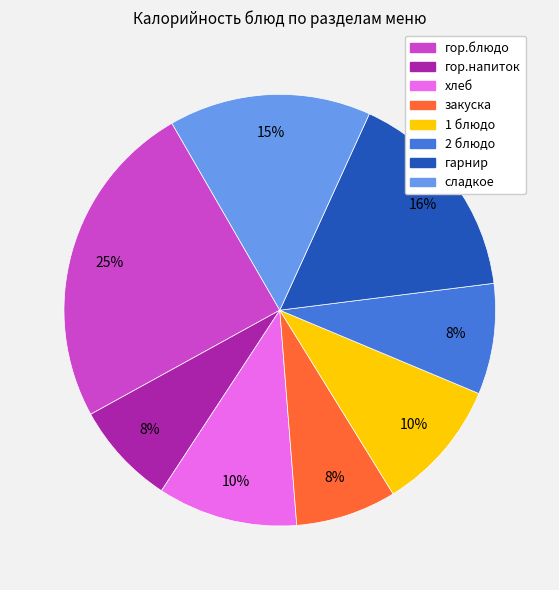

Is it true that 1 блюдо is 10% of the pie?

True